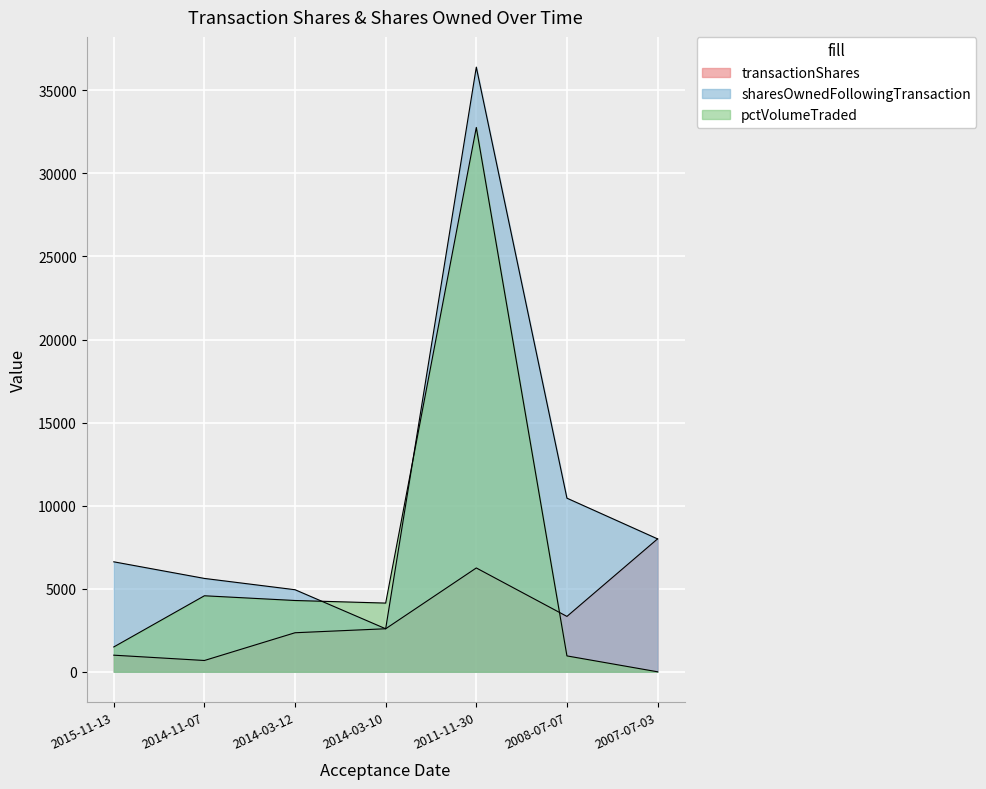

How many series are shown in this chart?

3